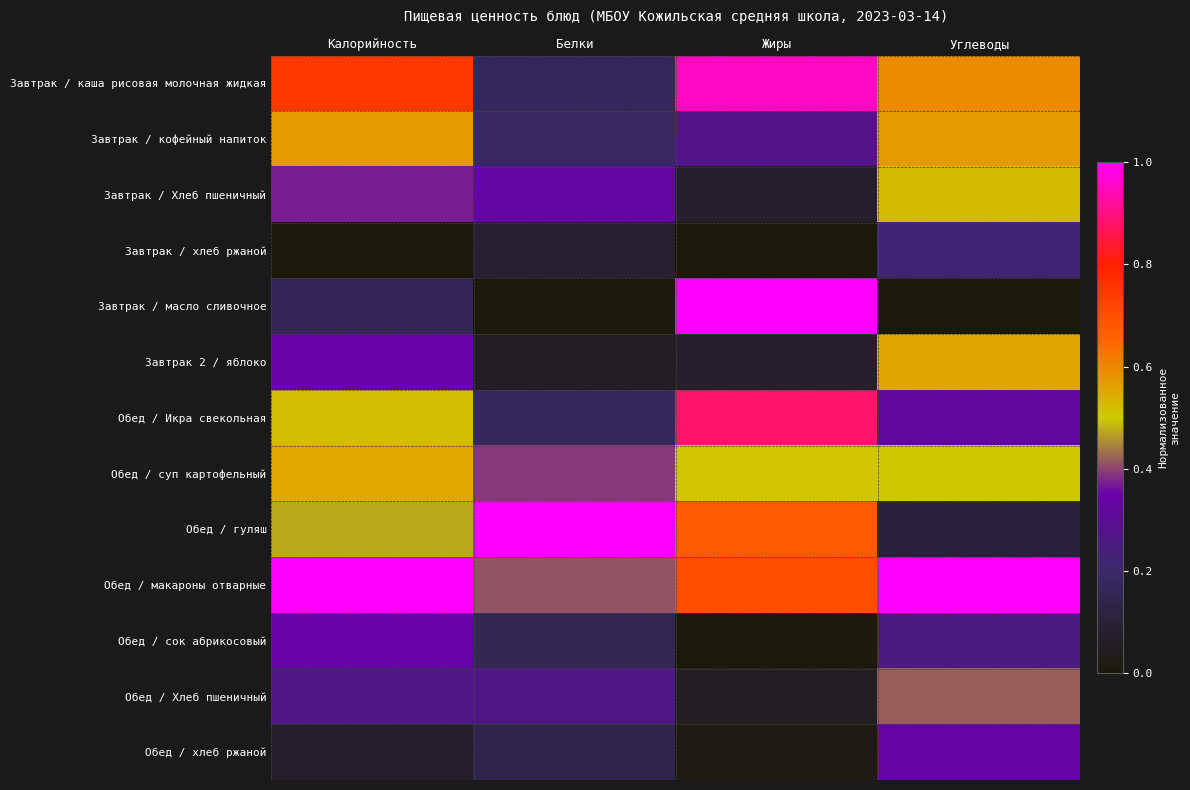

Reading right to left, what are all the values shown in this chart?

Завтрак / каша рисовая молочная жидкая: Углеводы=0.6	Жиры=1.0	Белки=0.2	Калорийность=0.7
Завтрак / кофейный напиток: Углеводы=0.6	Жиры=0.3	Белки=0.2	Калорийность=0.6
Завтрак / Хлеб пшеничный: Углеводы=0.5	Жиры=0.1	Белки=0.3	Калорийность=0.4
Завтрак / хлеб ржаной: Углеводы=0.2	Жиры=0.0	Белки=0.1	Калорийность=0.0
Завтрак / масло сливочное: Углеводы=0.0	Жиры=1.0	Белки=0.0	Калорийность=0.2
Завтрак 2 / яблоко: Углеводы=0.6	Жиры=0.1	Белки=0.1	Калорийность=0.3
Обед / Икра свекольная: Углеводы=0.3	Жиры=0.9	Белки=0.2	Калорийность=0.5
Обед / суп картофельный: Углеводы=0.5	Жиры=0.5	Белки=0.4	Калорийность=0.6
Обед / гуляш: Углеводы=0.1	Жиры=0.7	Белки=1.0	Калорийность=0.5
Обед / макароны отварные: Углеводы=1.0	Жиры=0.7	Белки=0.4	Калорийность=1.0
Обед / сок абрикосовый: Углеводы=0.3	Жиры=0.0	Белки=0.2	Калорийность=0.3
Обед / Хлеб пшеничный: Углеводы=0.4	Жиры=0.1	Белки=0.3	Калорийность=0.3
Обед / хлеб ржаной: Углеводы=0.3	Жиры=0.0	Белки=0.1	Калорийность=0.1